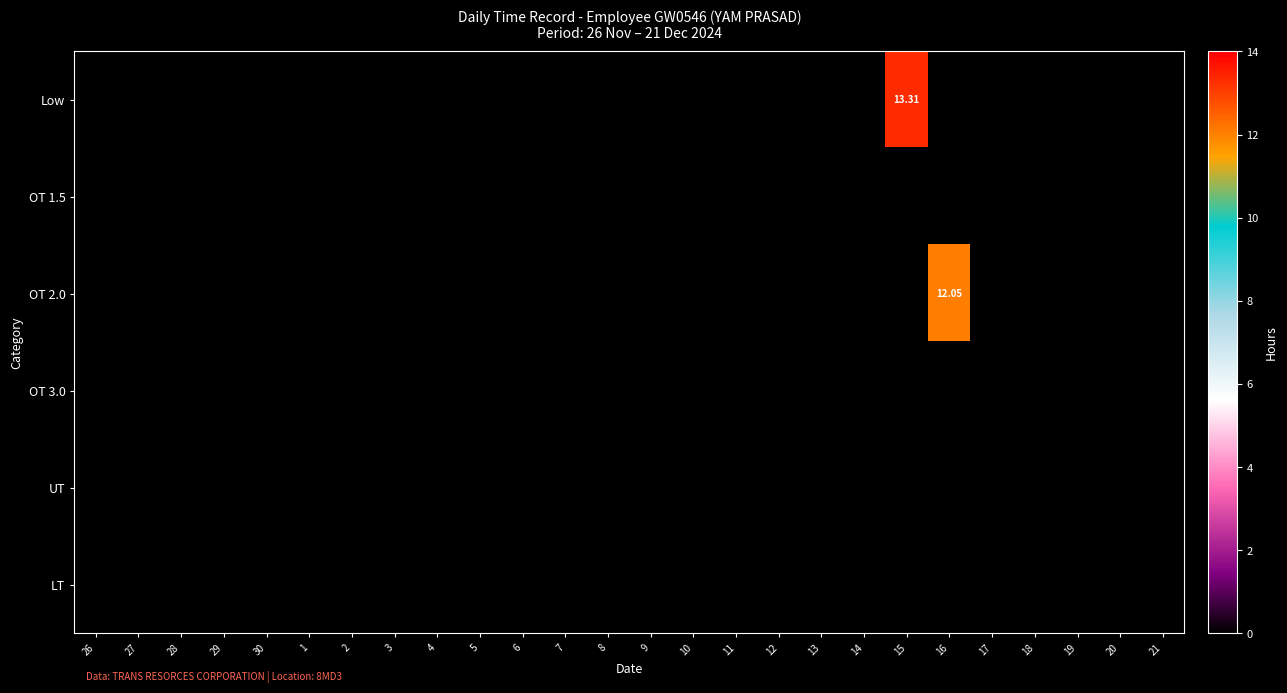

At which category is the sum across all series the highest?

15